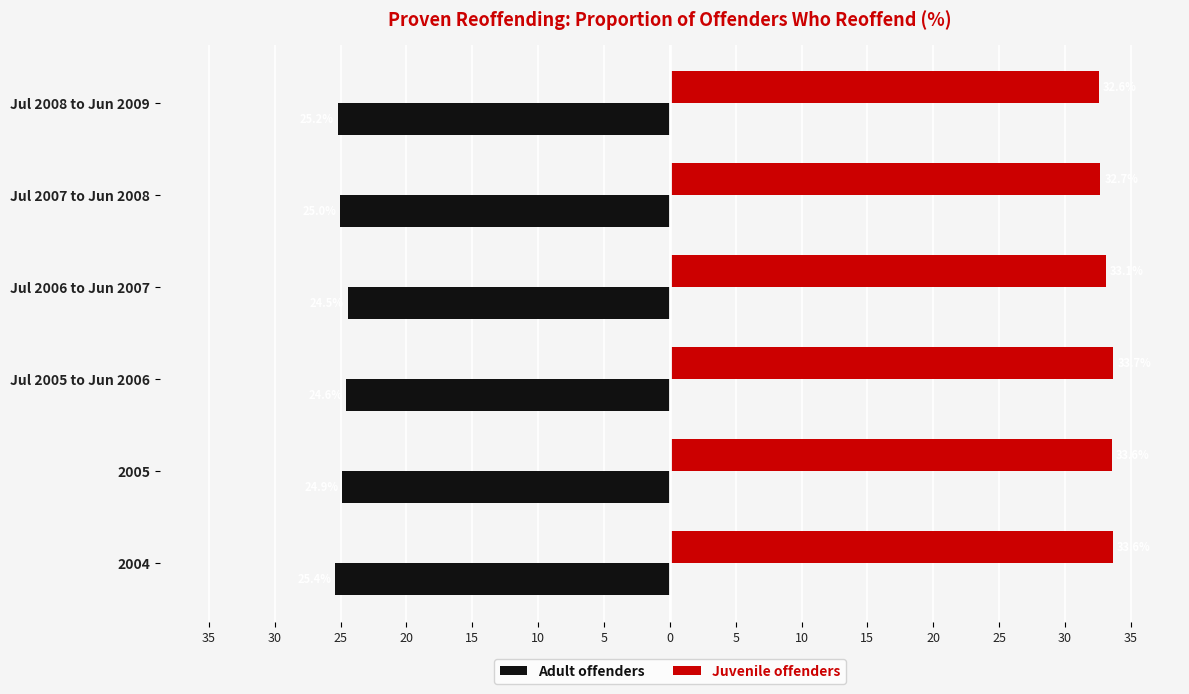

What are all the series names shown in the legend?

Adult offenders, Juvenile offenders